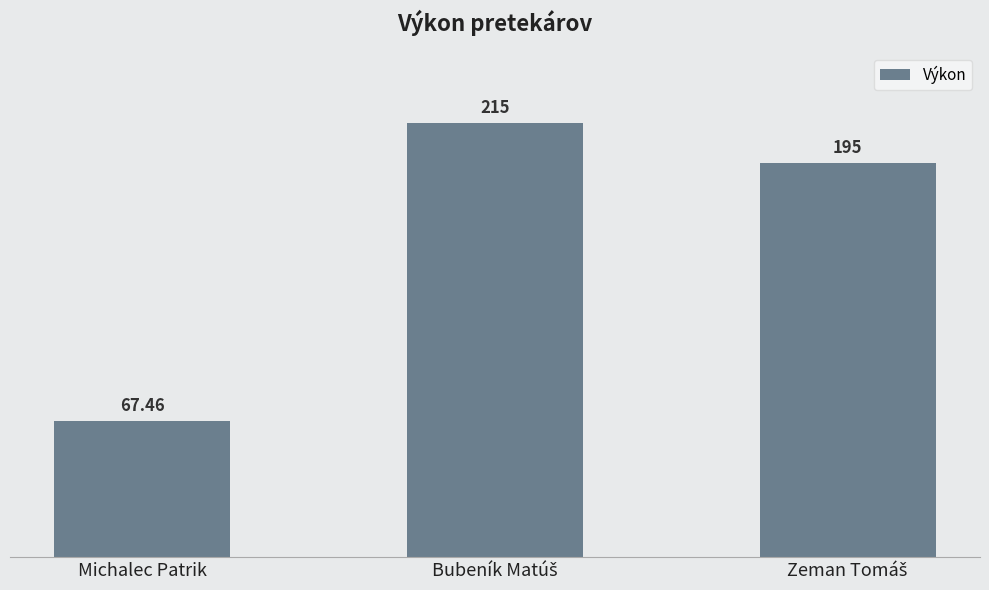

How many distinct data groups are displayed?

1